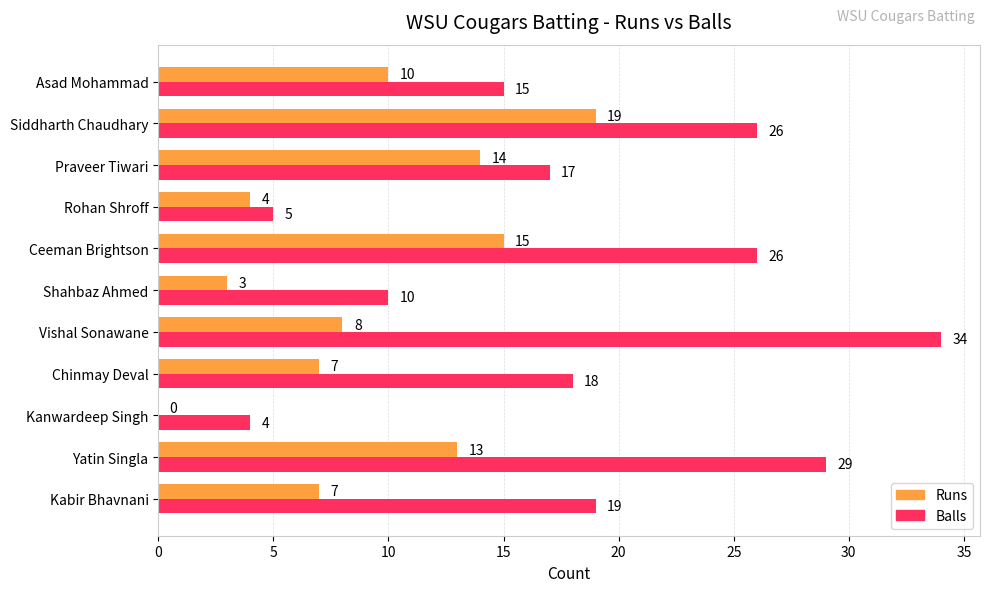

How many Balls values are between 10 and 26?

7